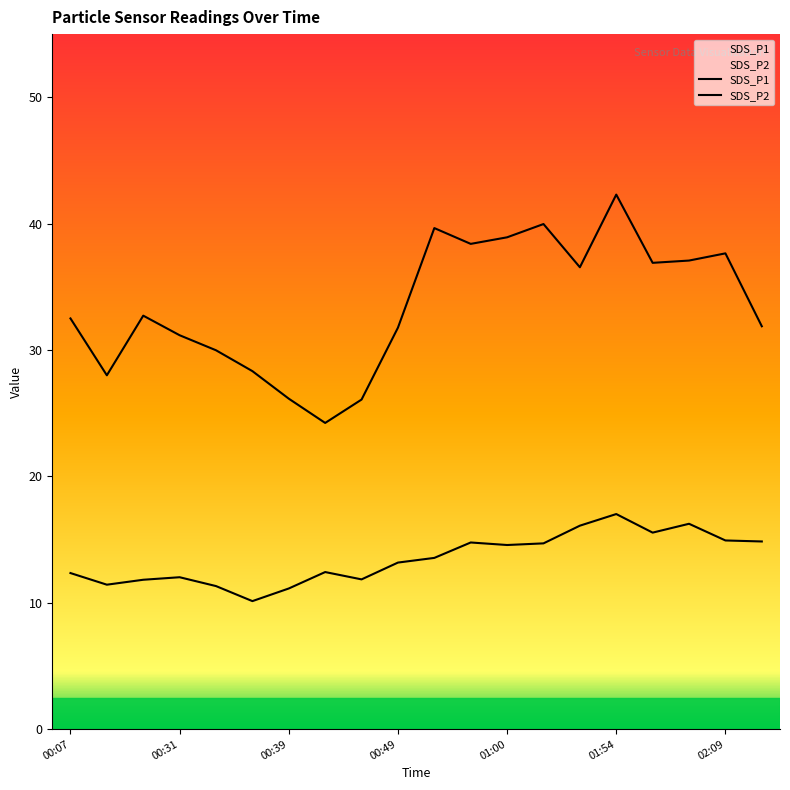

What is the difference between the maximum and minimum values in the SDS_P1 series?

18.1